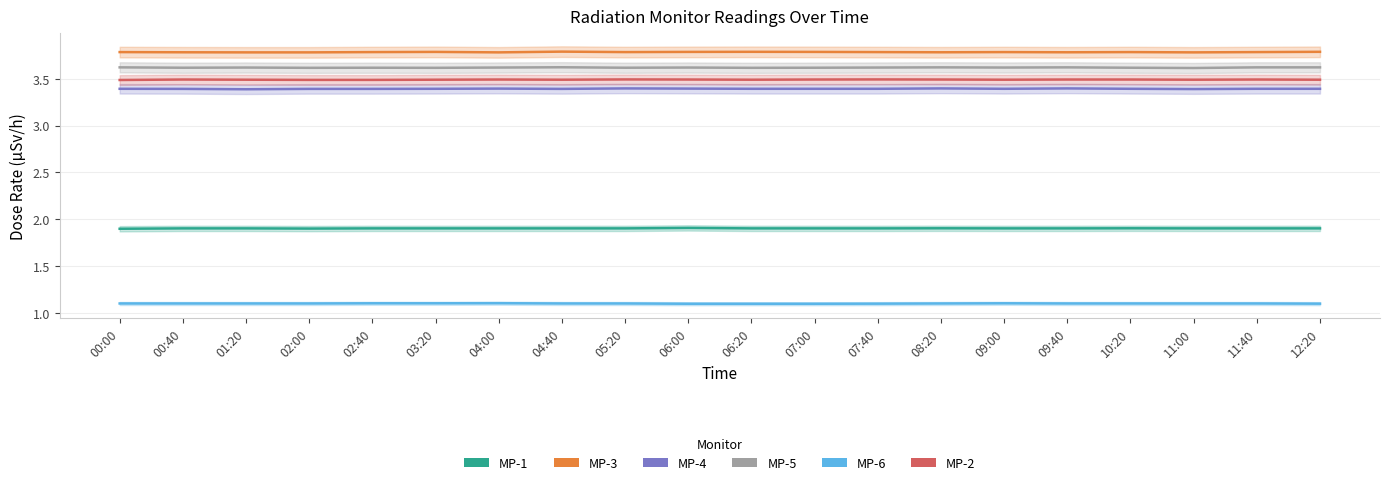

Where is the first local minimum for MP-5?

00:40